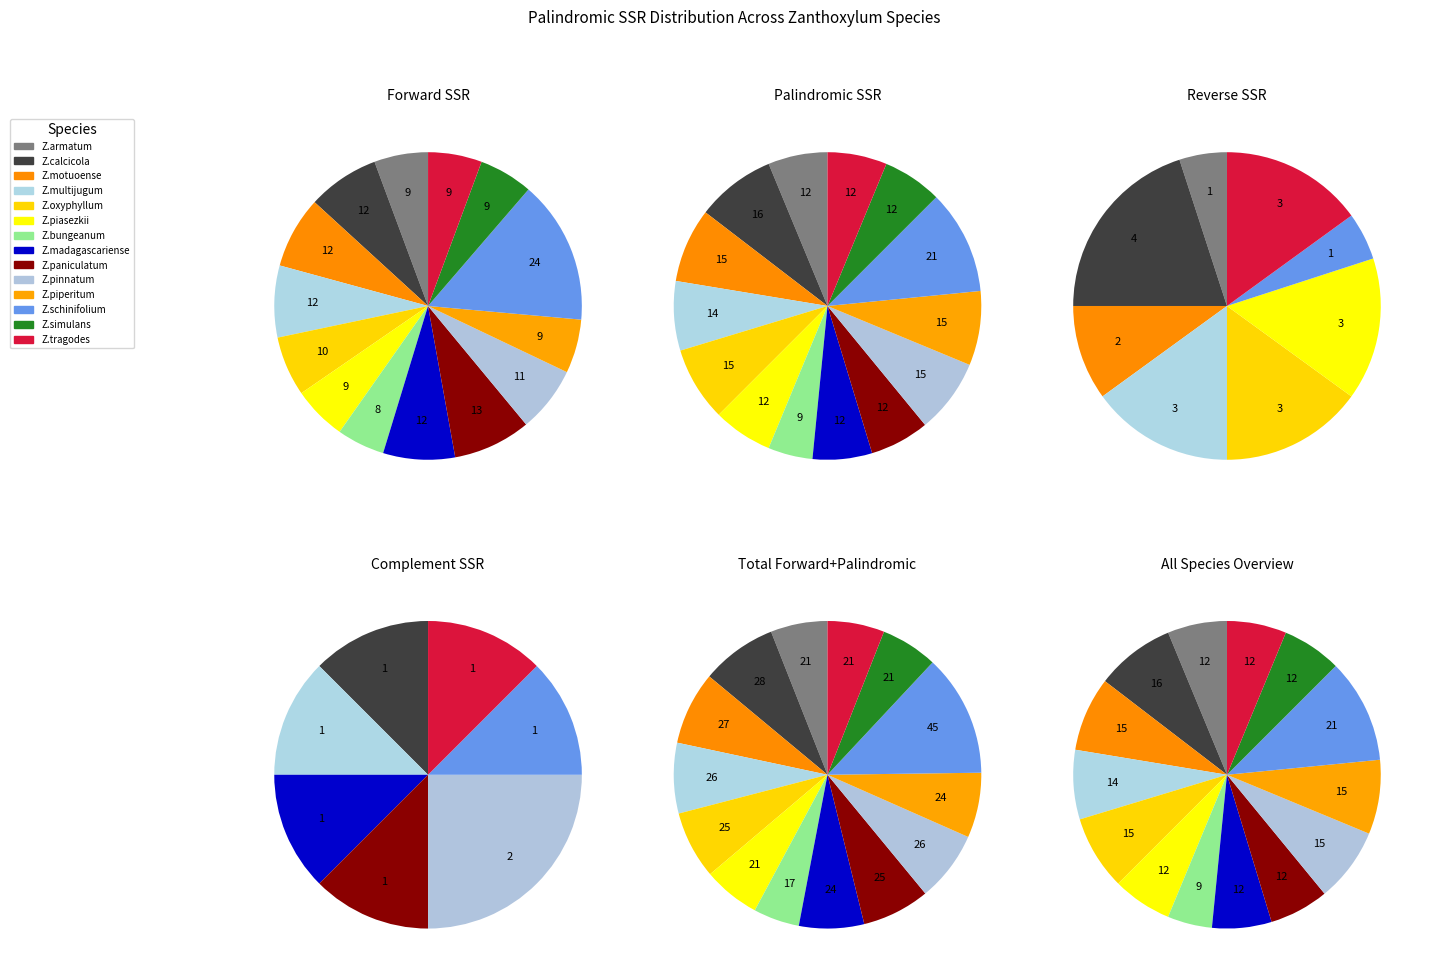

What percentage do Z.motuoense and Z.paniculatum together represent?

14.1%